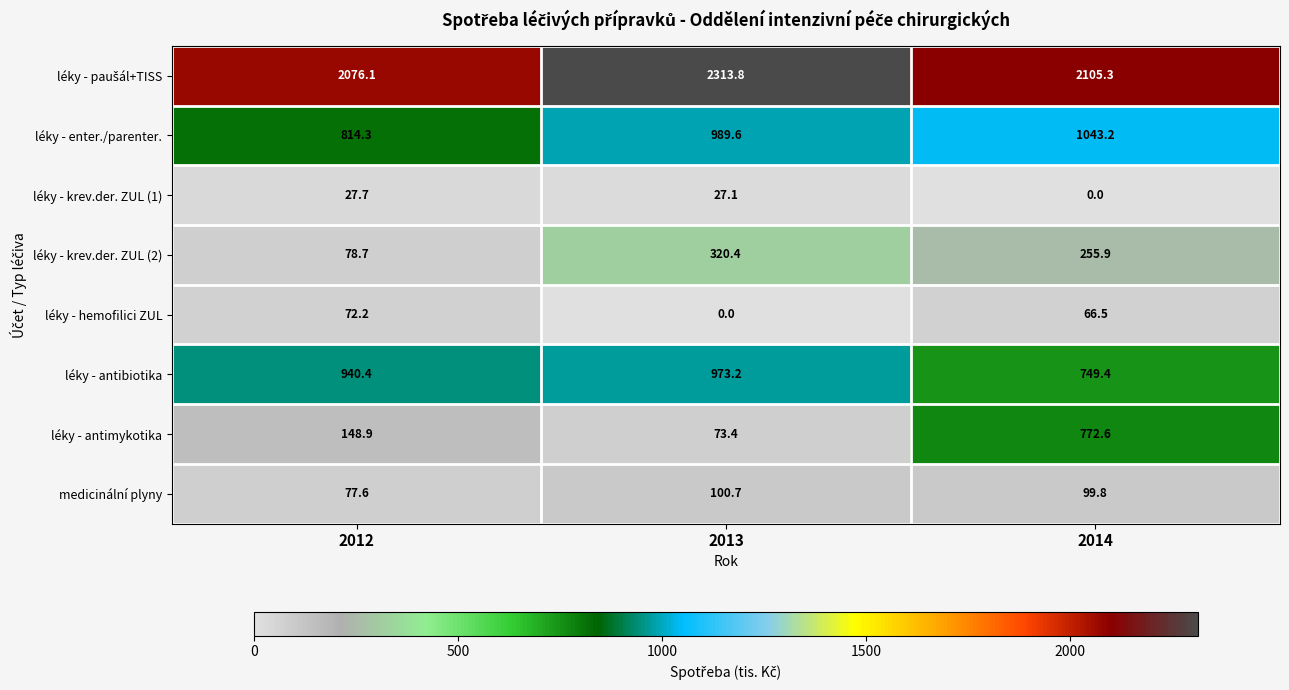

Which series has the largest range (max minus min)?

léky - antimykotika